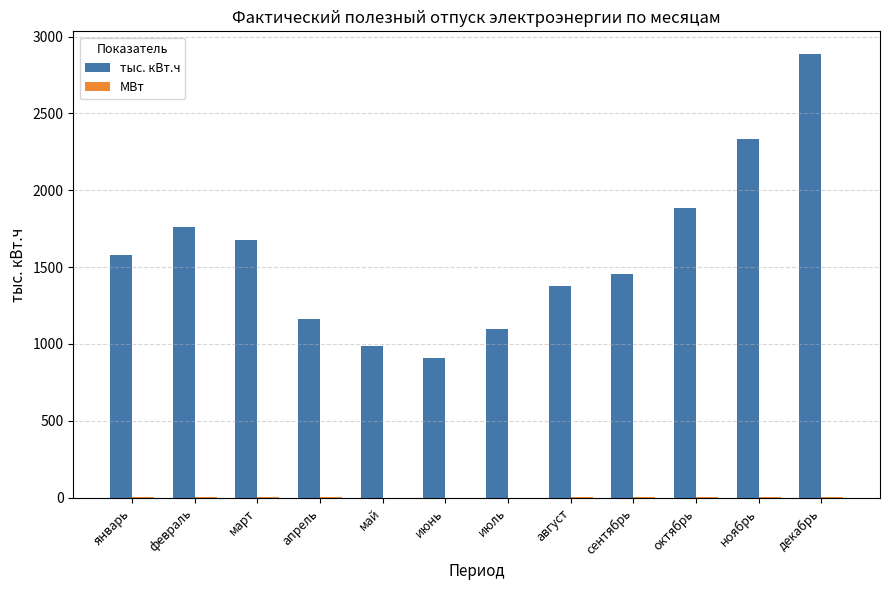

Which series changed the most between май and ноябрь?

тыс. кВт.ч